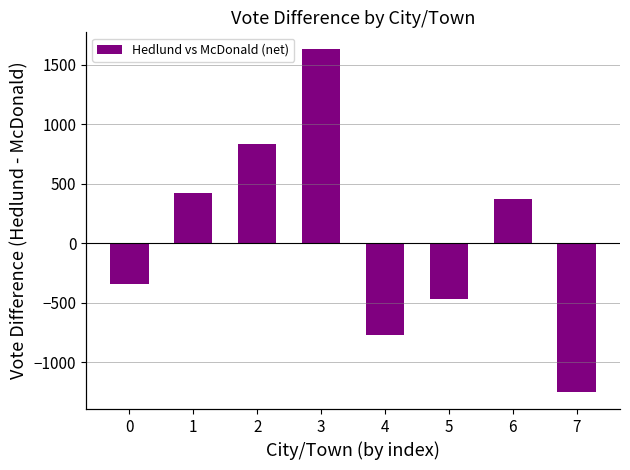

Does the chart contain stacked bars?

No